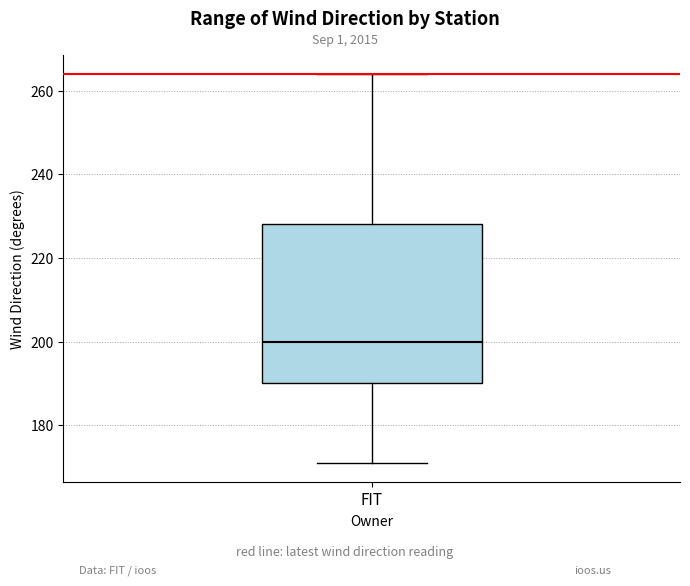

Read this box plot against the y-axis: the position of the median line, the range covered by the box, and the ends of both whiskers. The values are not printed on the chart, so give them approximately, as read against the axis.

median 200, box 190 to 228, whiskers 172 to 264